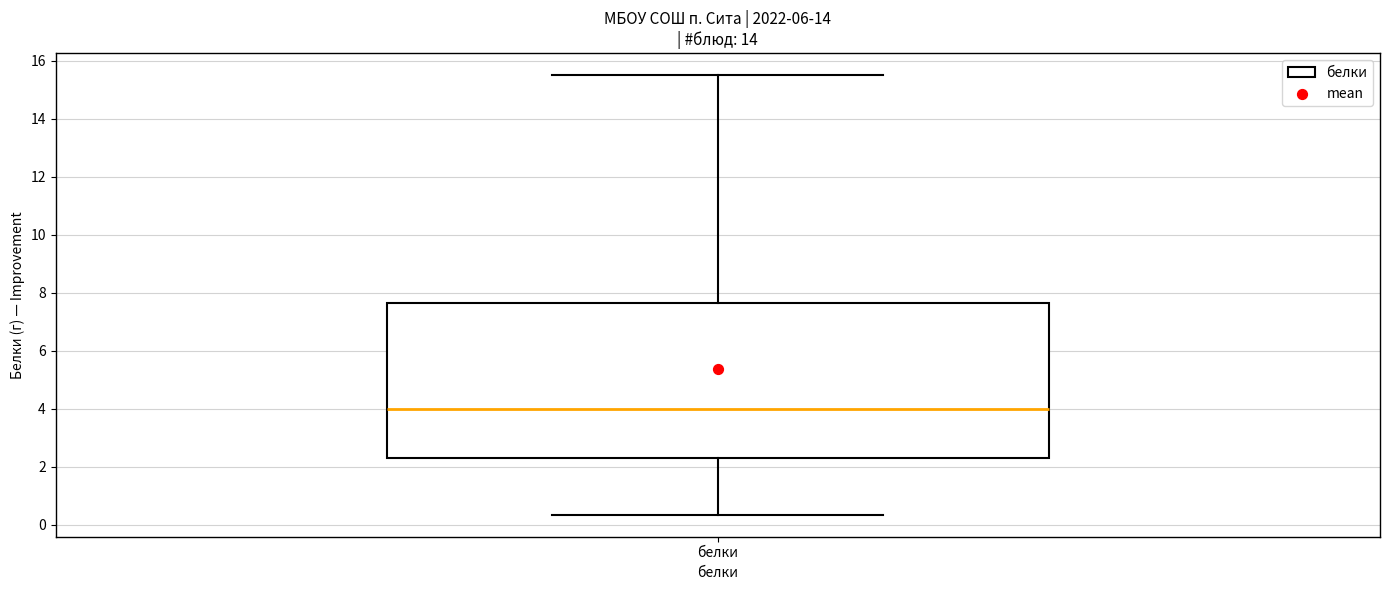

Where does the lower whisker of the box for белки end on the y-axis? The values are not printed on the chart, so give them approximately, as read against the axis.

0.4